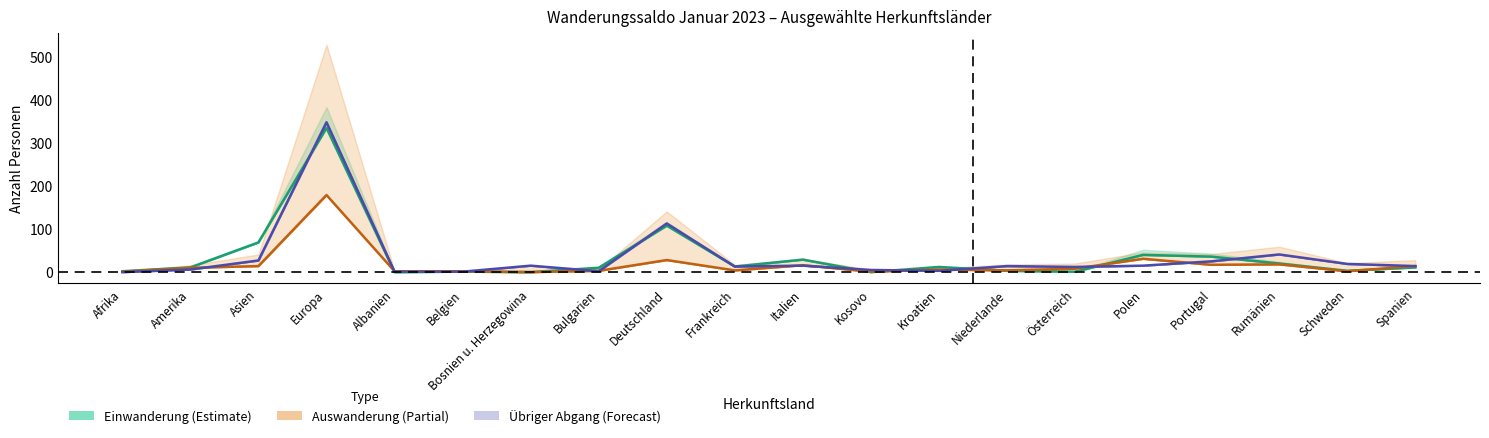

What is the average value of the Zunahme (col_1) series?

35